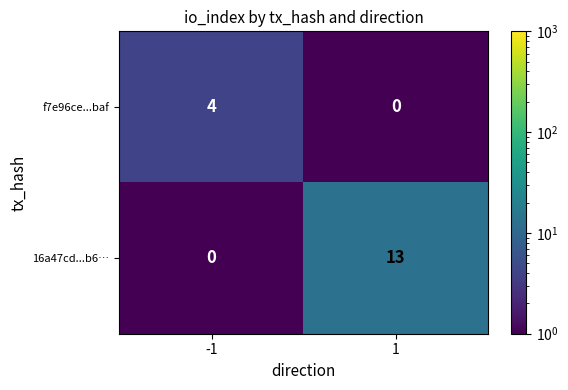

Reading left to right, what are all the values shown in this chart?

f7e96ce...baf: -1=4	1=0
16a47cd...b6…: -1=0	1=13